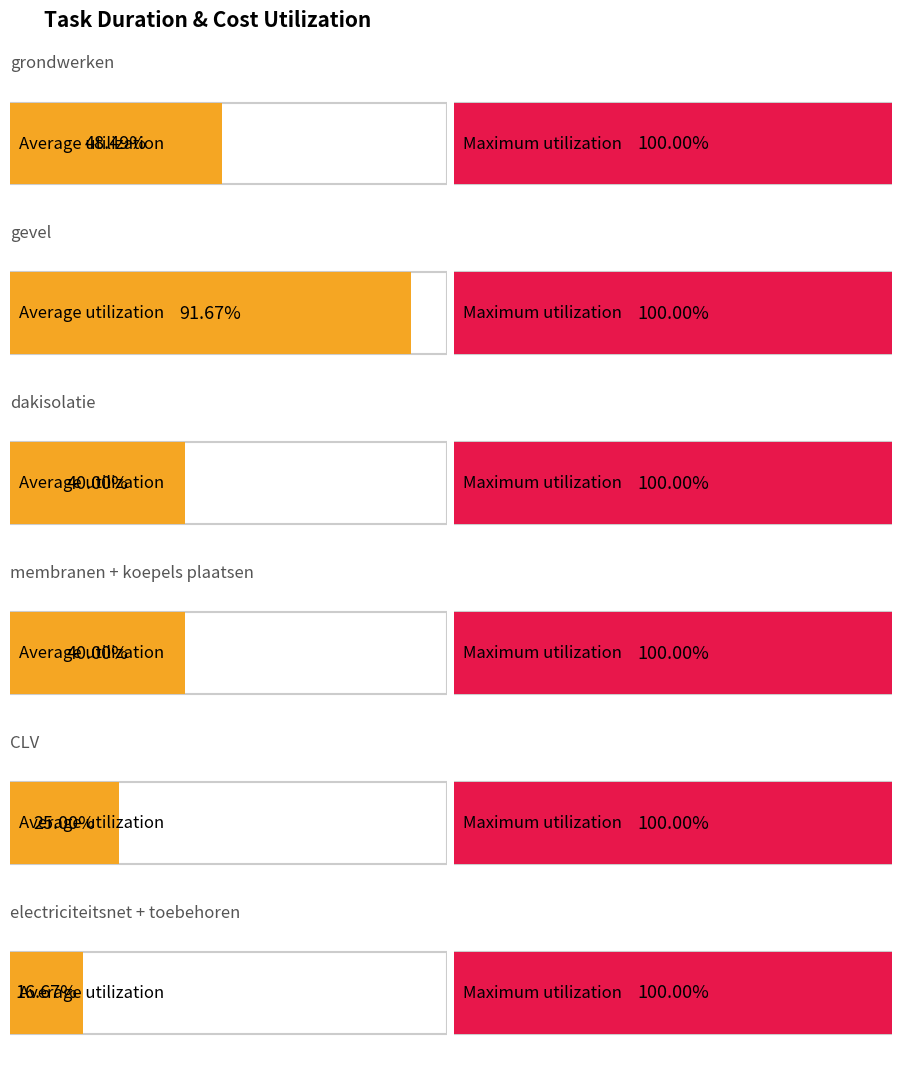

The value of Average utilization at gevel is 130.8. True or false?

False